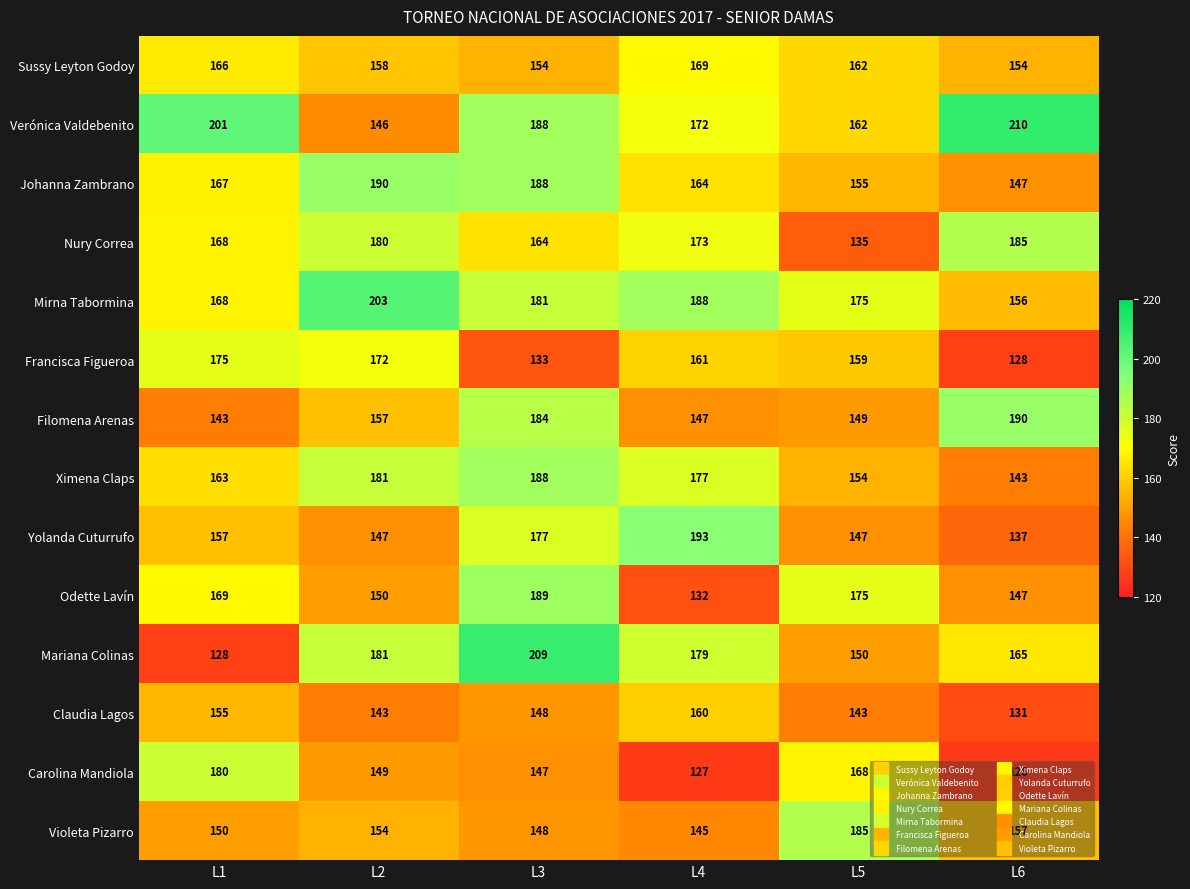

Is the value of Ximena Claps at L4 greater than the value of Mariana Colinas at L3?

No